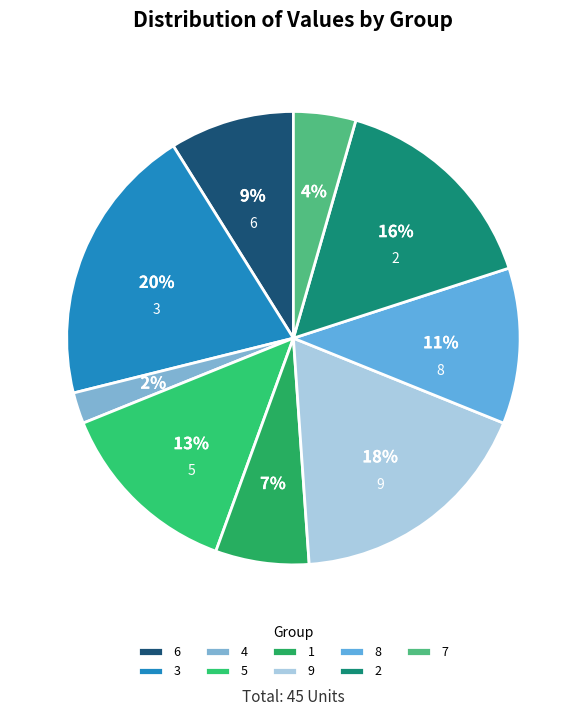

Is it true that 3 is 11% of the pie?

False